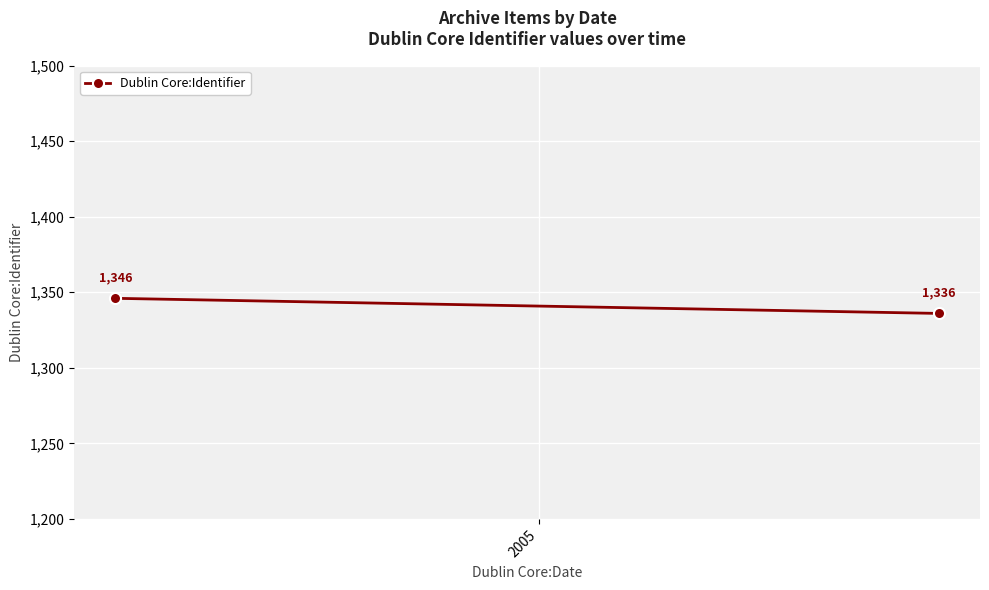

How many lines are shown in the chart?

1